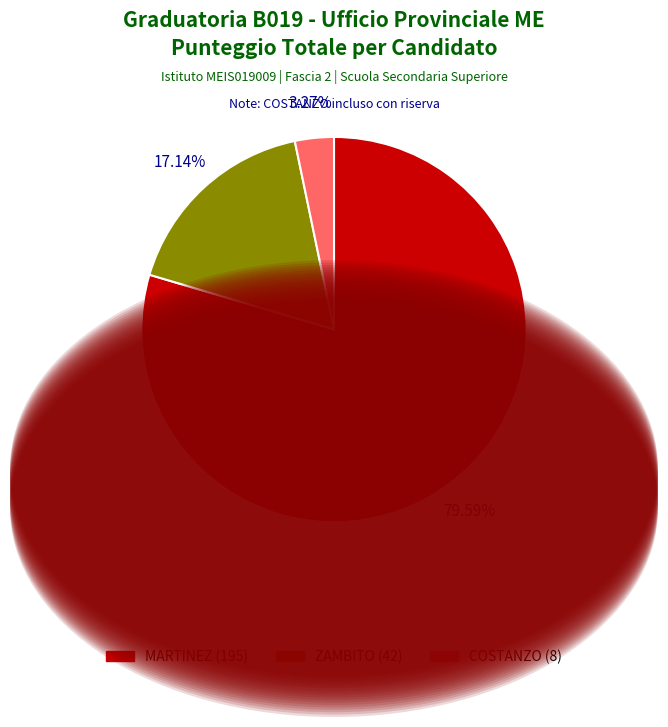

Rank the categories by value from lowest to highest.

COSTANZO, ZAMBITO, MARTINEZ